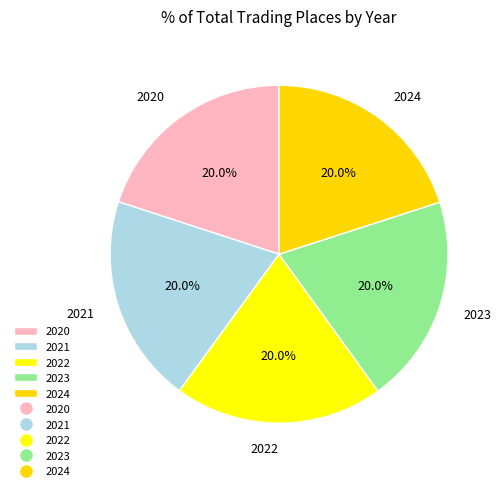

To the nearest percent, what is the average slice percentage?

20%